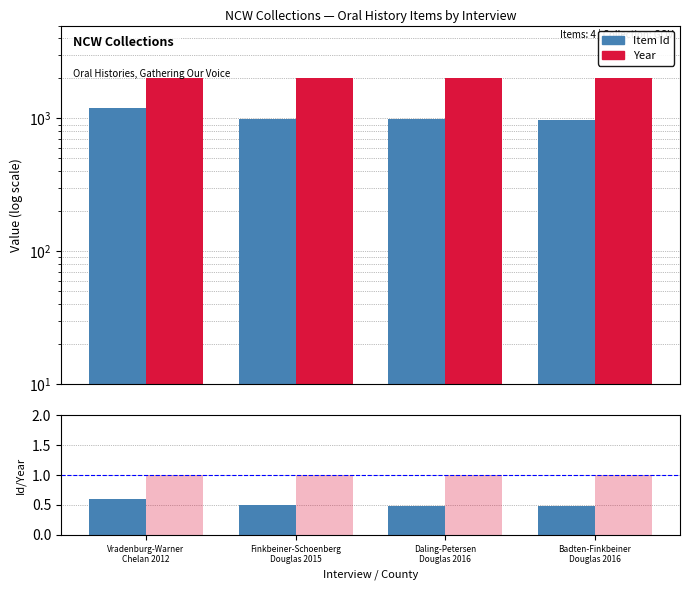

How many data points in Item Id are above 990?

1